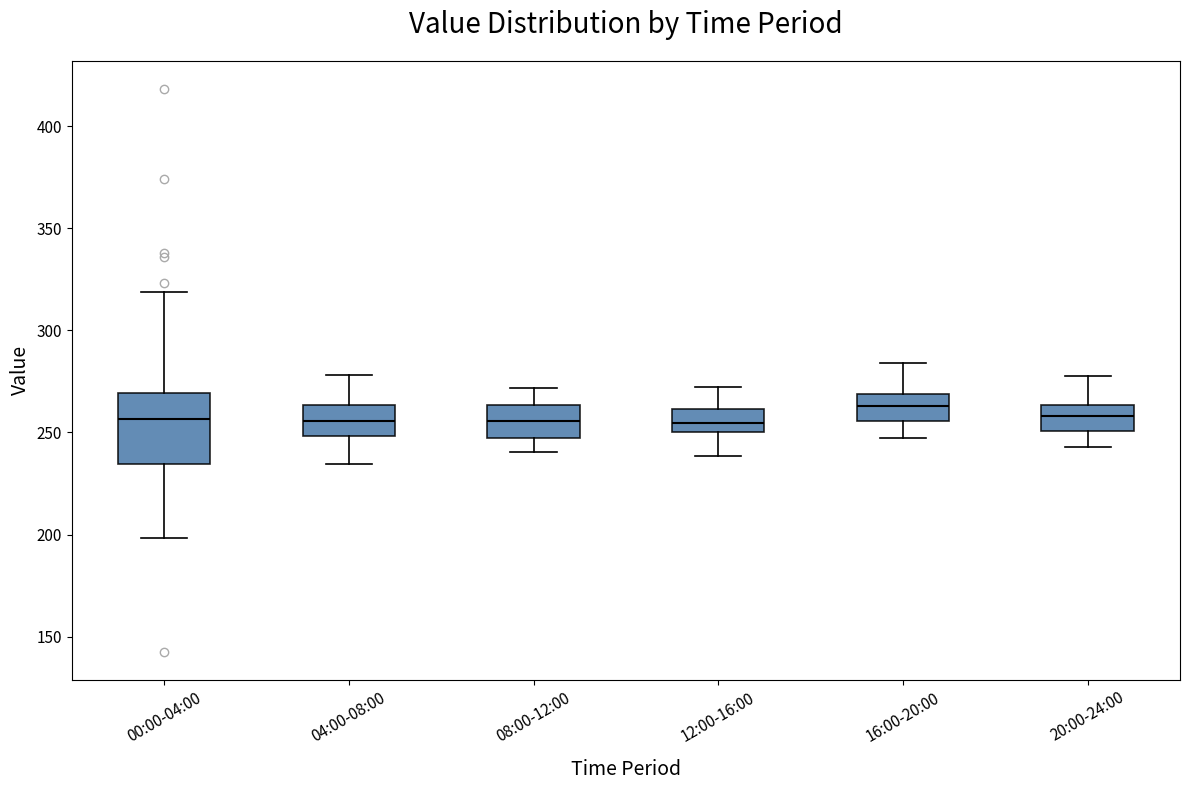

Reading left to right, transcribe this box plot: for each box, give where its median line is, the range the box spans, and where its two whiskers end, as read against the y-axis. The values are not printed on the chart, so give them approximately, as read against the axis.

00:00-04:00: median 255, box 235 to 270, whiskers 200 to 320
04:00-08:00: median 255, box 250 to 265, whiskers 235 to 280
08:00-12:00: median 255, box 245 to 265, whiskers 240 to 270
12:00-16:00: median 255, box 250 to 260, whiskers 240 to 270
16:00-20:00: median 265, box 255 to 270, whiskers 245 to 285
20:00-24:00: median 260, box 250 to 265, whiskers 245 to 280